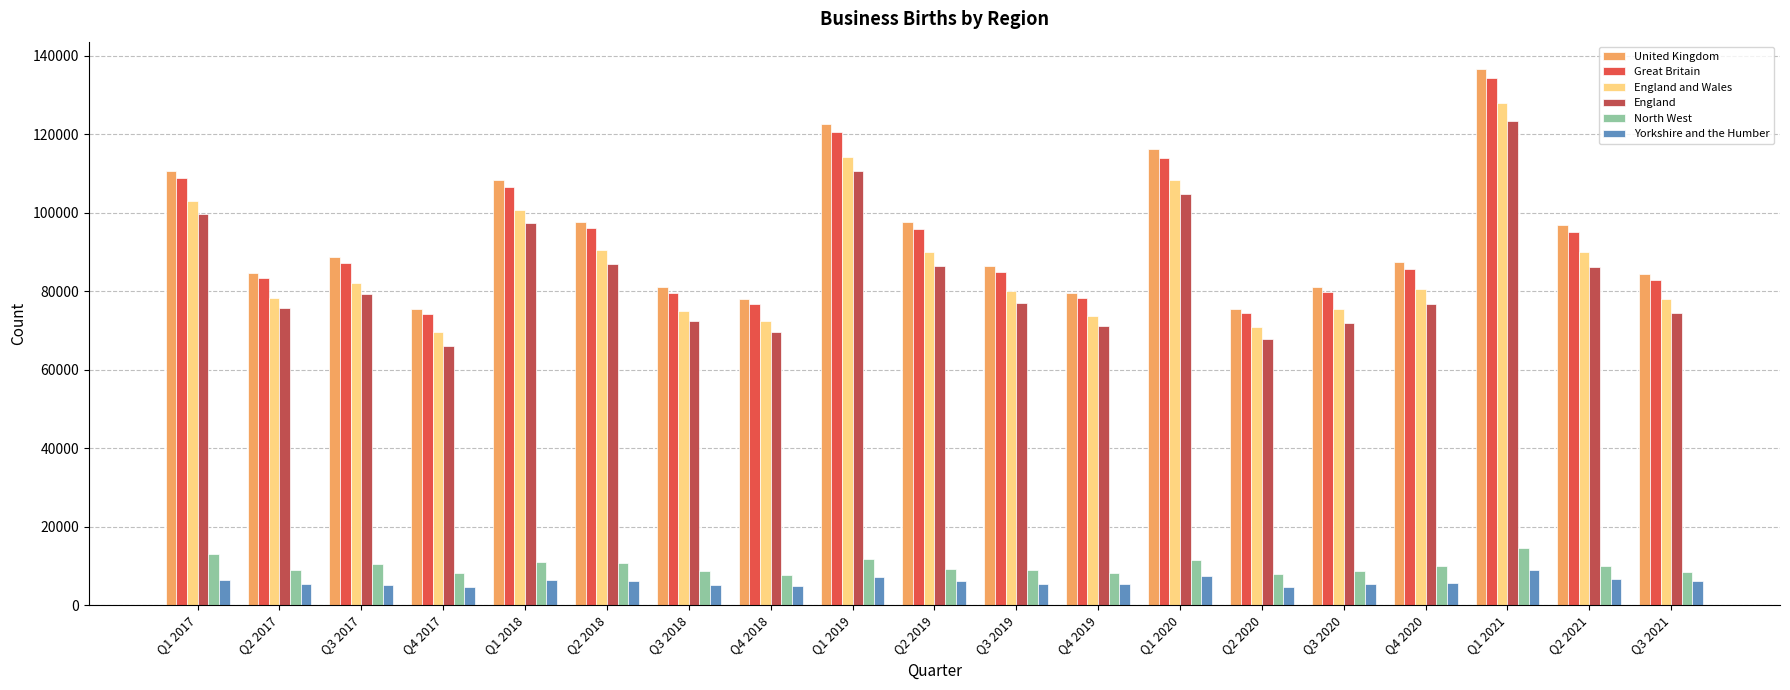

The value of North West at Q1 2018 is 11020. True or false?

True